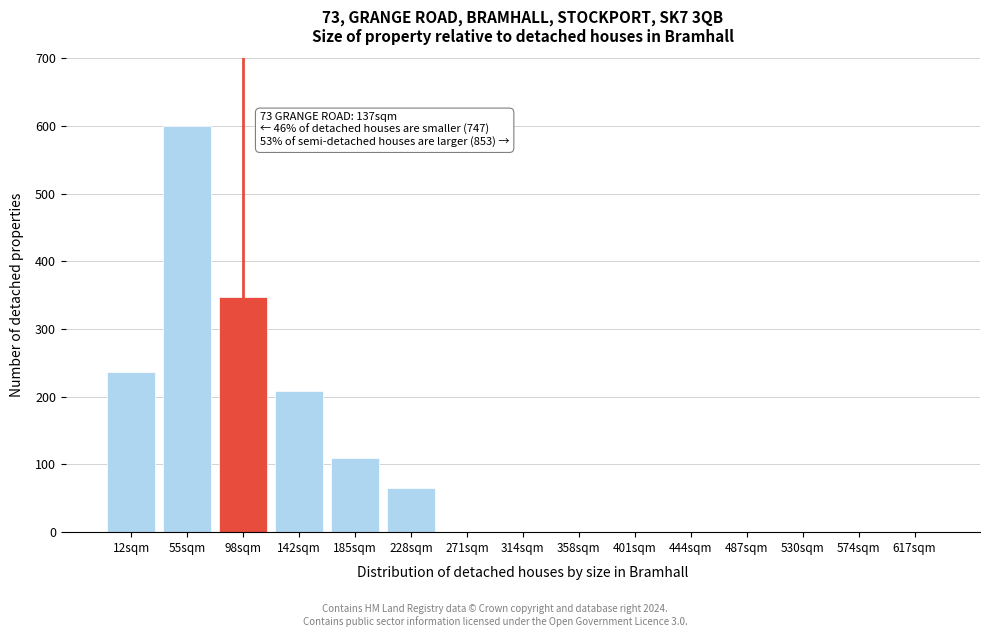

Reading left to right, list all the values displayed in this chart.

12sqm=237	55sqm=600	98sqm=347	142sqm=209	185sqm=110	228sqm=65	271sqm=0	314sqm=0	358sqm=0	401sqm=0	444sqm=0	487sqm=0	530sqm=0	574sqm=0	617sqm=0